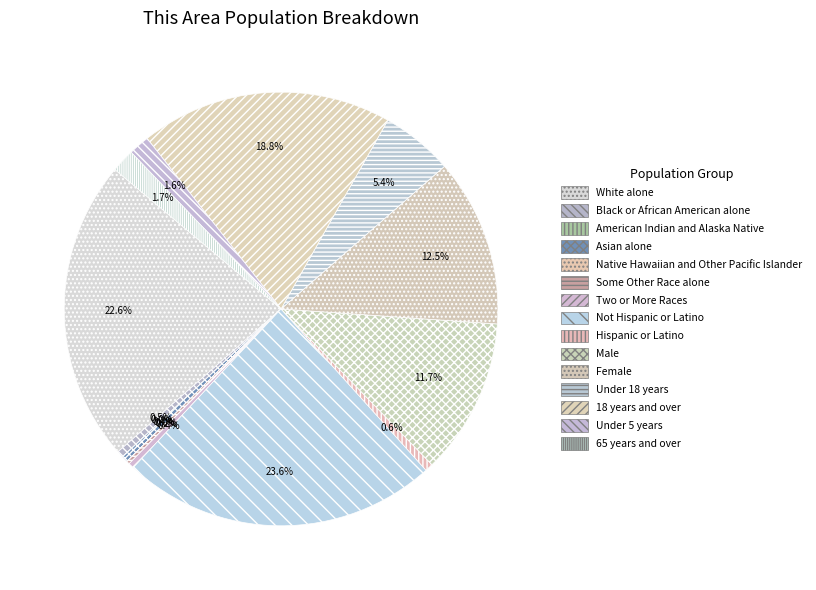

Which slice is the smallest?

Native Hawaiian and Other Pacific Islander